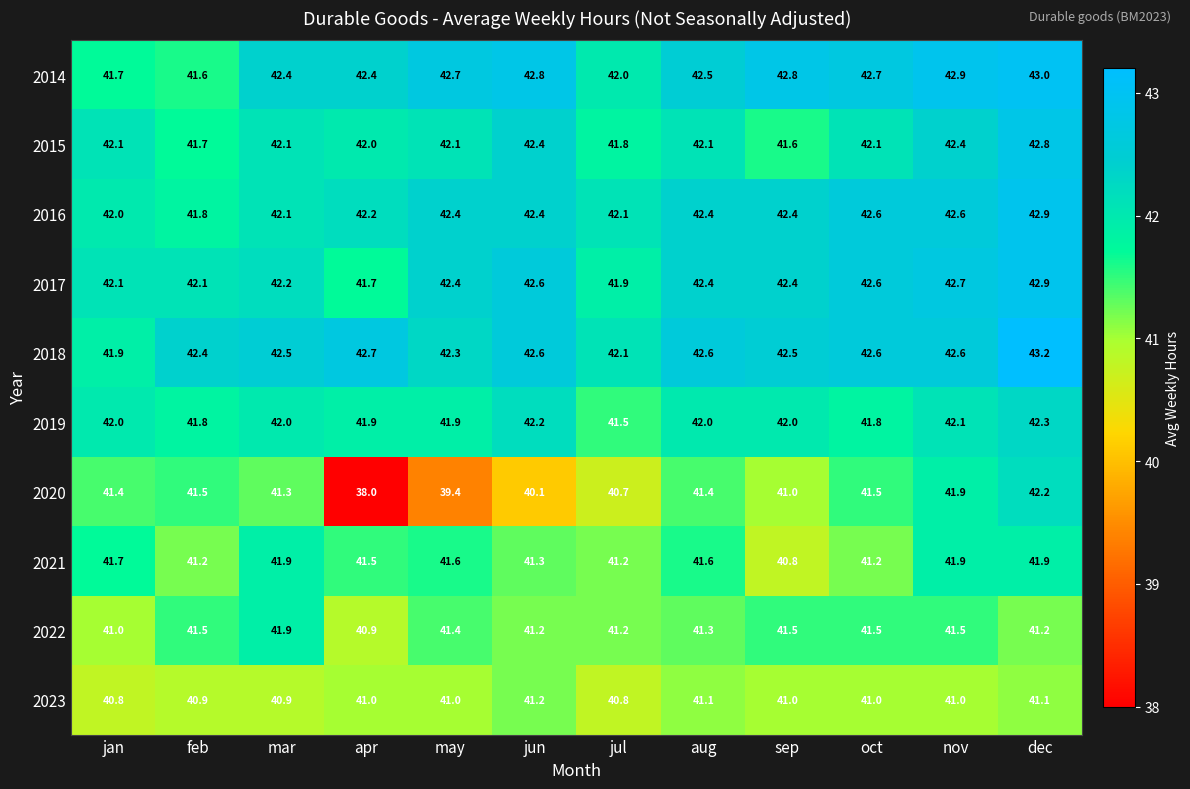

What is the maximum value shown in the chart?

43.2